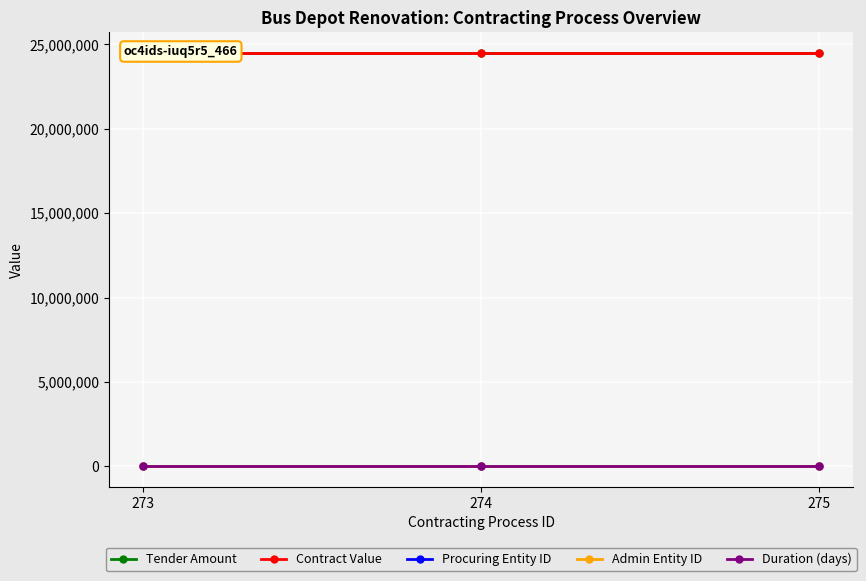

At 273, list the series in order from smallest to largest.

Procuring Entity ID, Admin Entity ID, Duration (days), Tender Amount, Contract Value